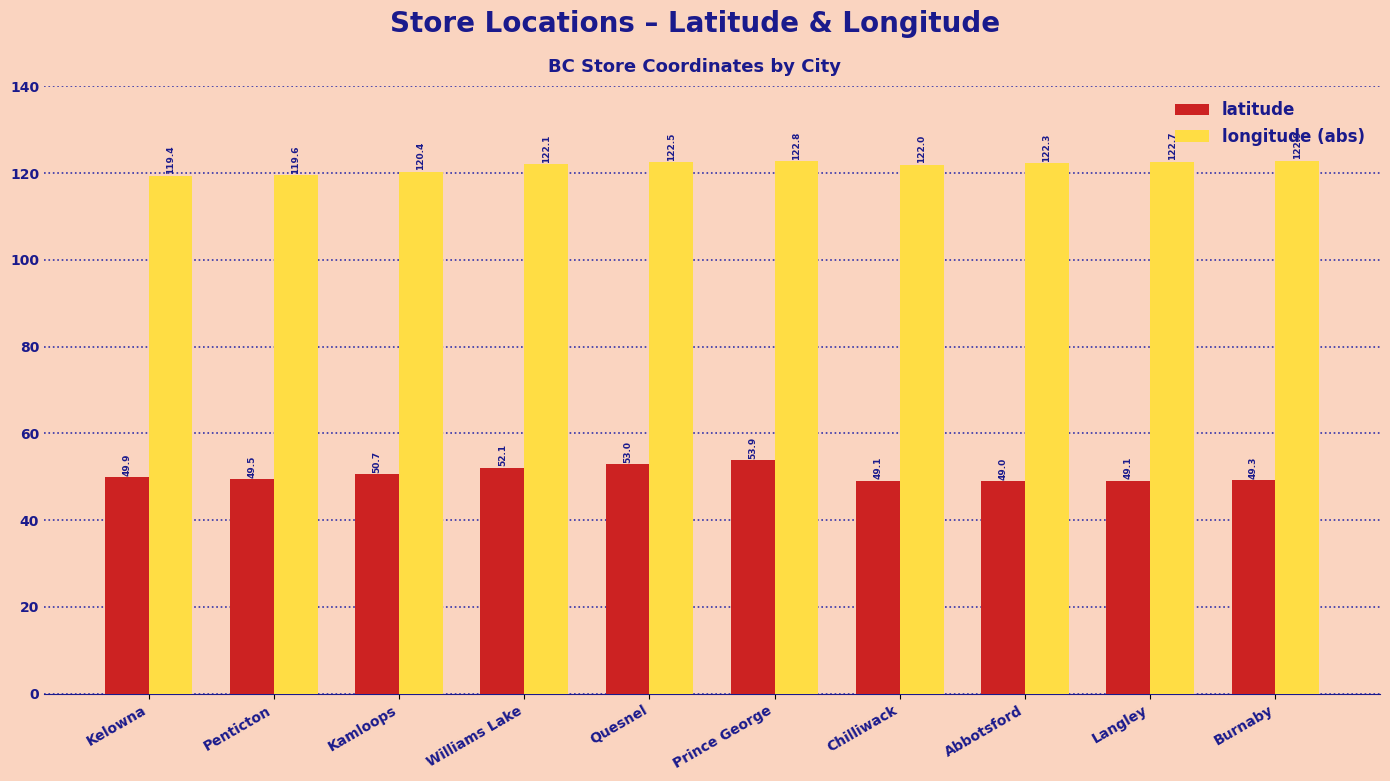

At how many categories does at least one series exceed 89?

10